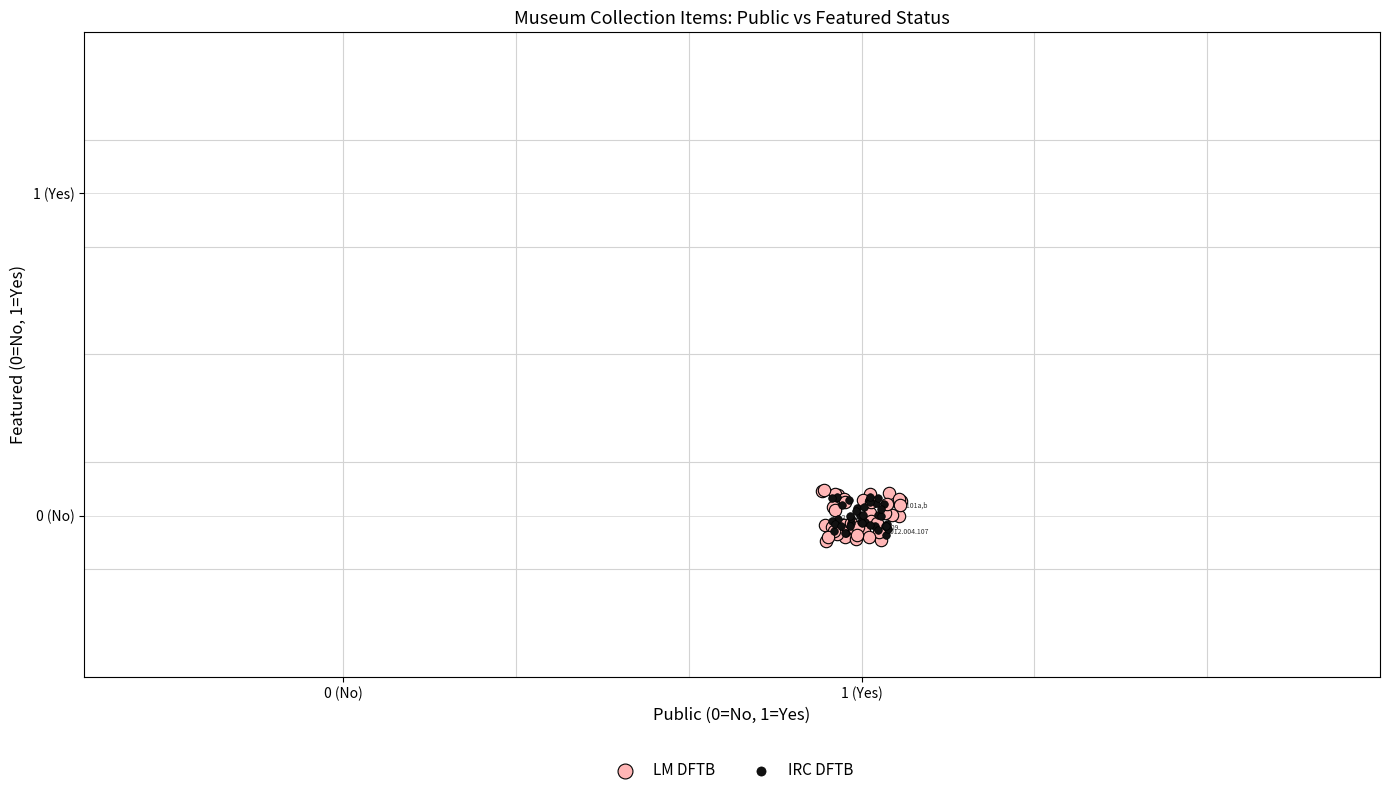

What are all the series names shown in the legend?

LM DFTB, IRC DFTB